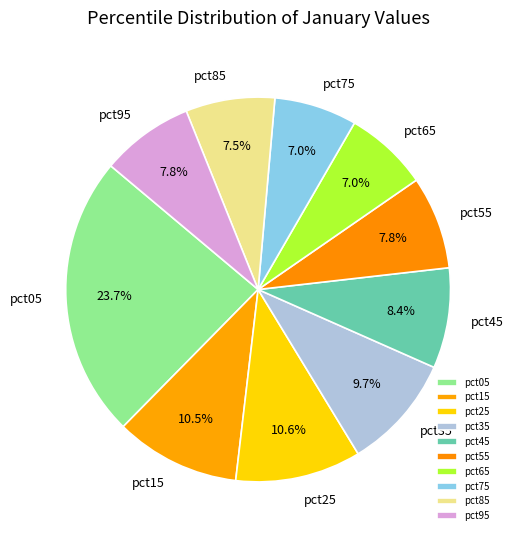

To the nearest percent, what is the difference between the largest and smallest slice percentages?

17%